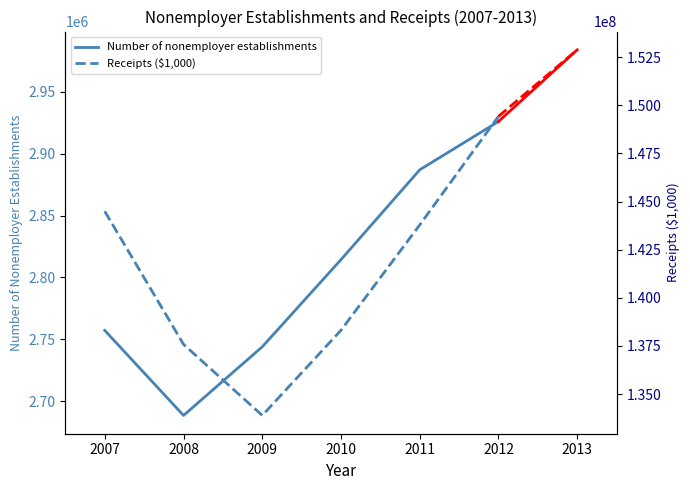

List the labels in order of Number of nonemployer establishments value, largest first.

2012, 2011, 2010, 2007, 2009, 2008